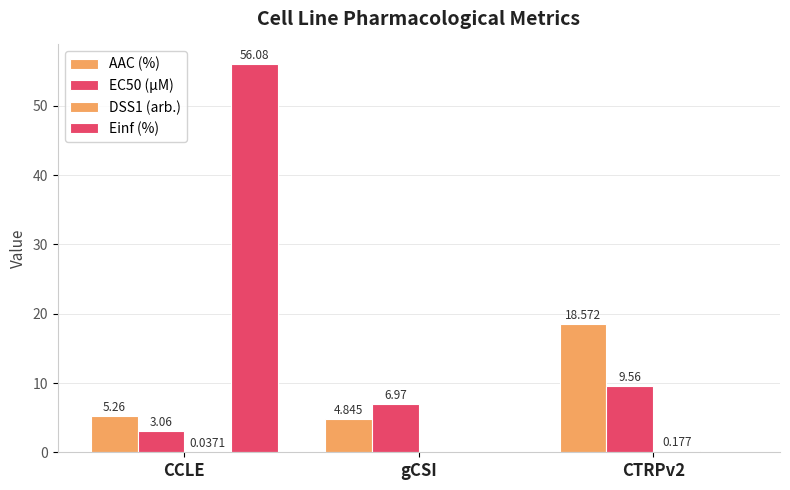

Rank the series by their average value, from lowest to highest.

DSS1 (arb.), EC50 (µM), AAC (%), Einf (%)